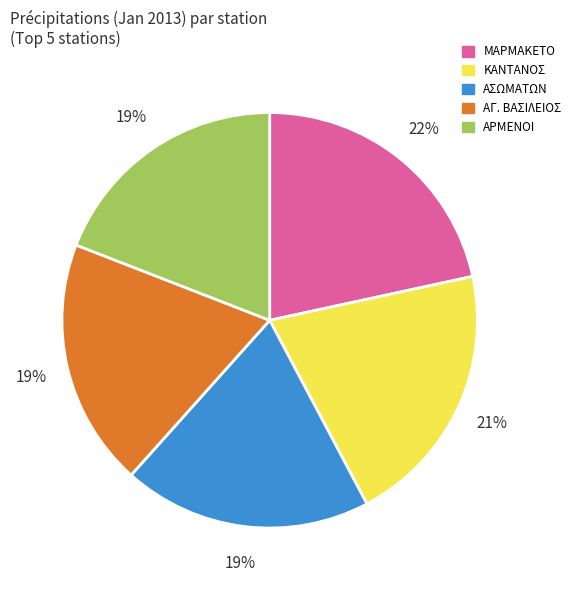

To the nearest percent, what is the average slice percentage?

20%